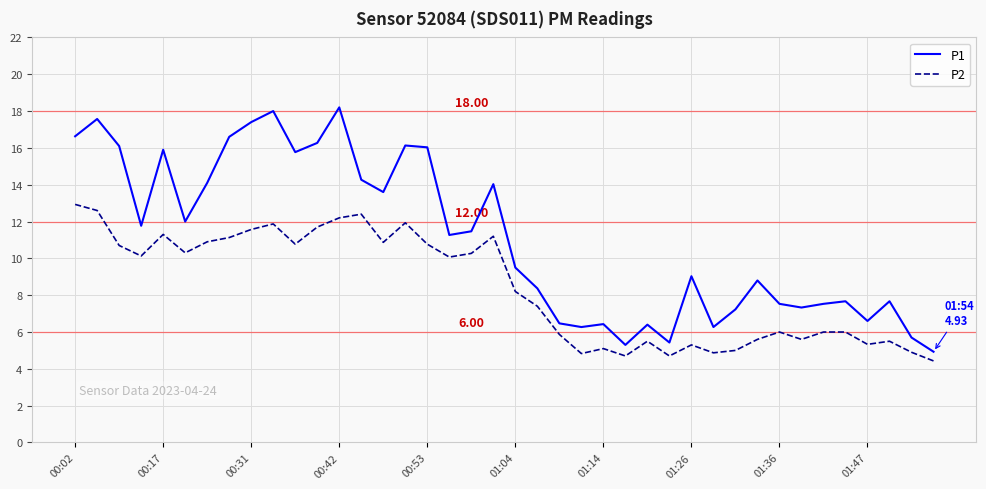

Which series has the largest total across all categories?

P1